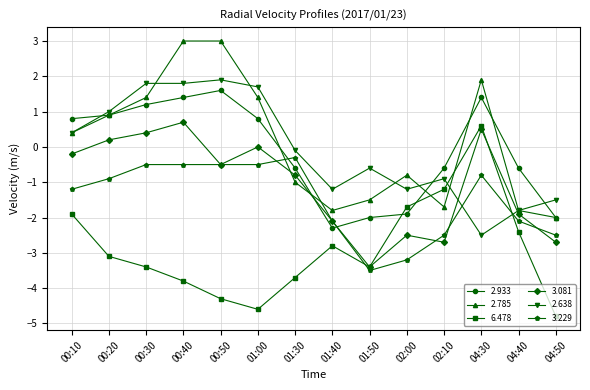

What is the difference between the 2.785 values at 04:40 and 04:30?

3.7